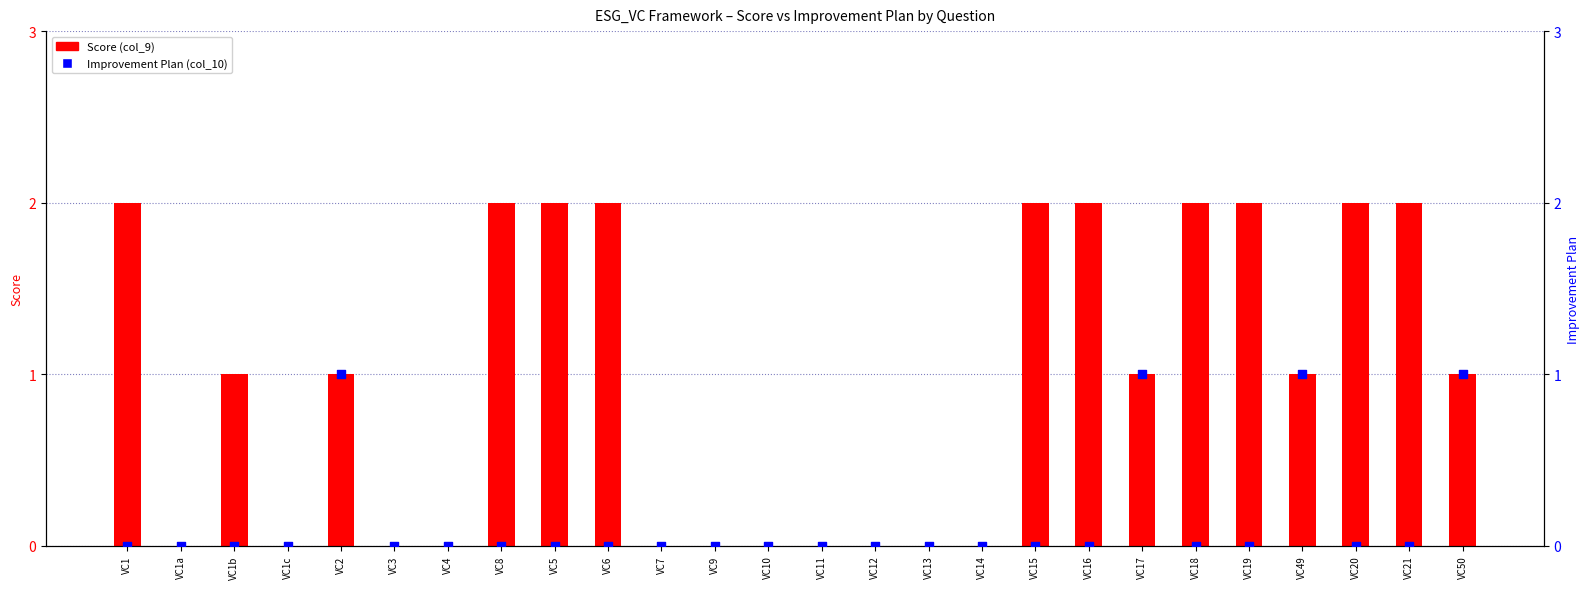

At how many categories does at least one series exceed 1?

10